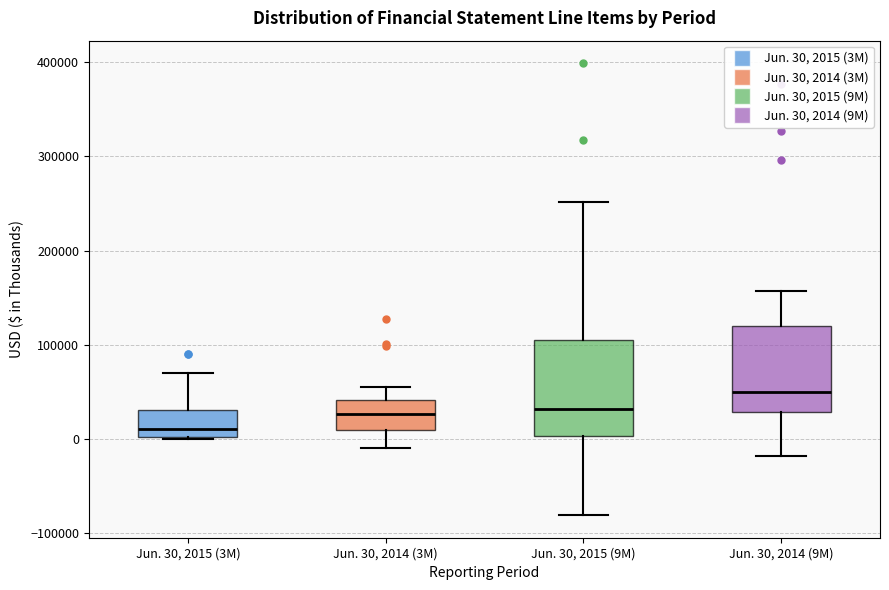

Where is the lower edge of the box for Jun. 30, 2014 (3M) on the y-axis? The values are not printed on the chart, so give them approximately, as read against the axis.

10000